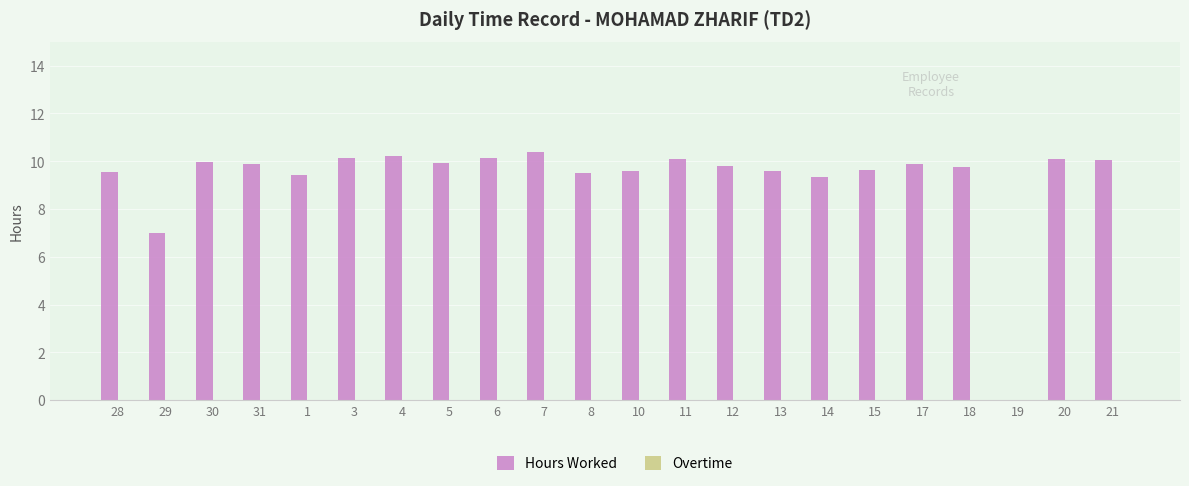

Between 8 and 30, which is larger?

30